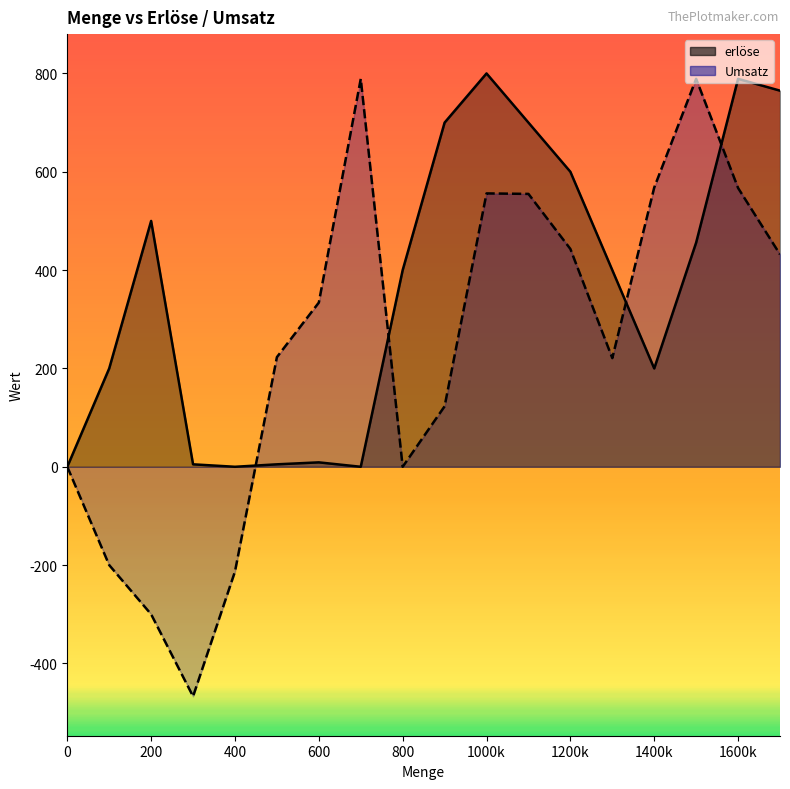

After their last crossing, which series has the higher values: erlöse or Umsatz?

erlöse